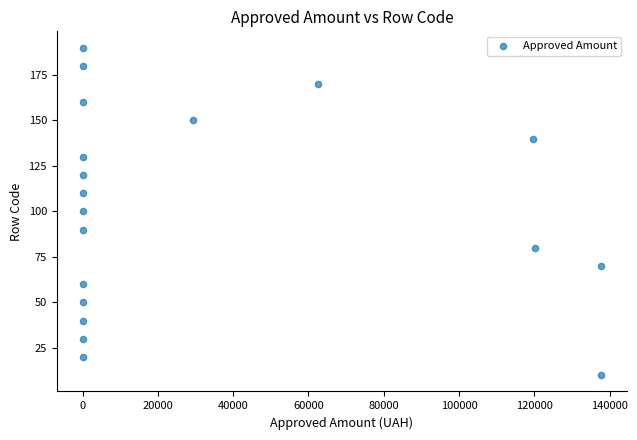

What is the range of Y values (max minus min)?

180